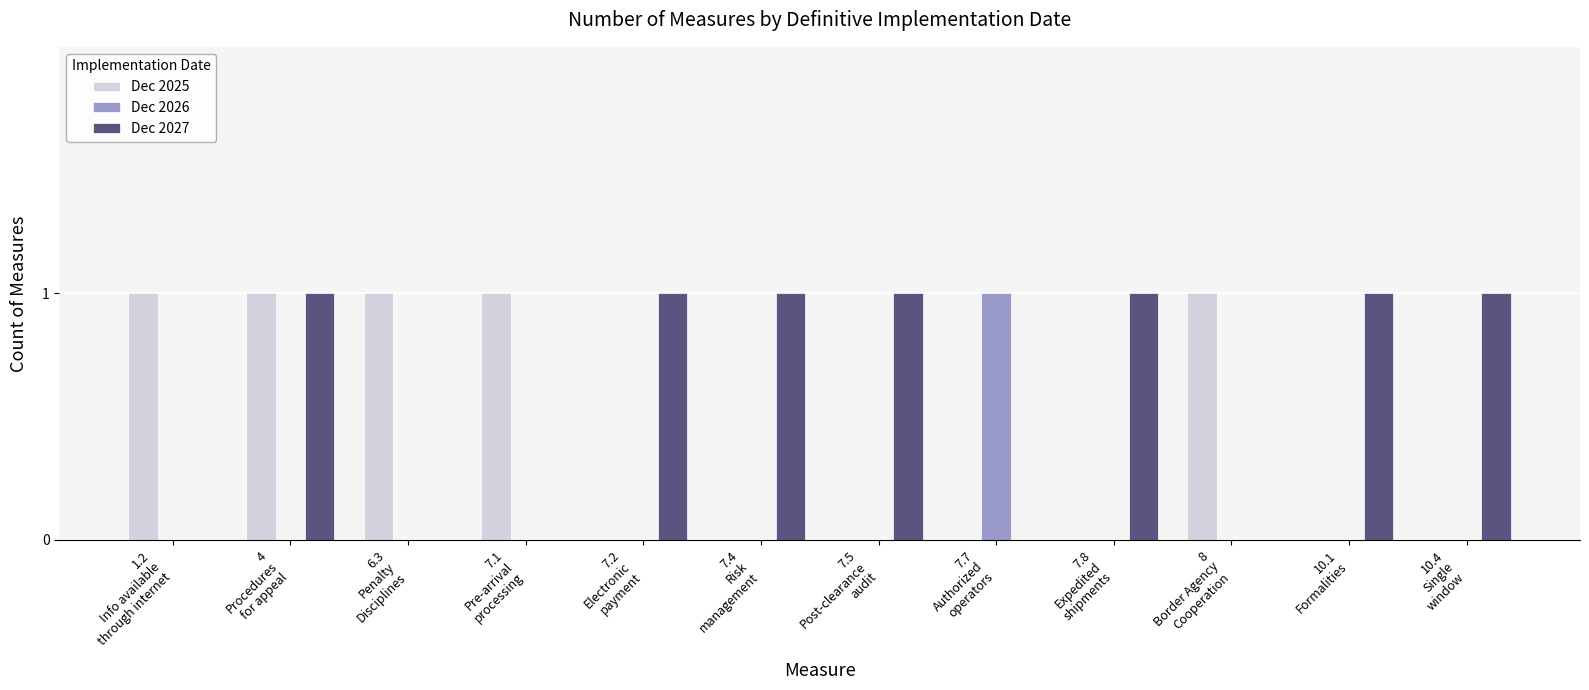

Which series has the largest total across all categories?

Dec 2027